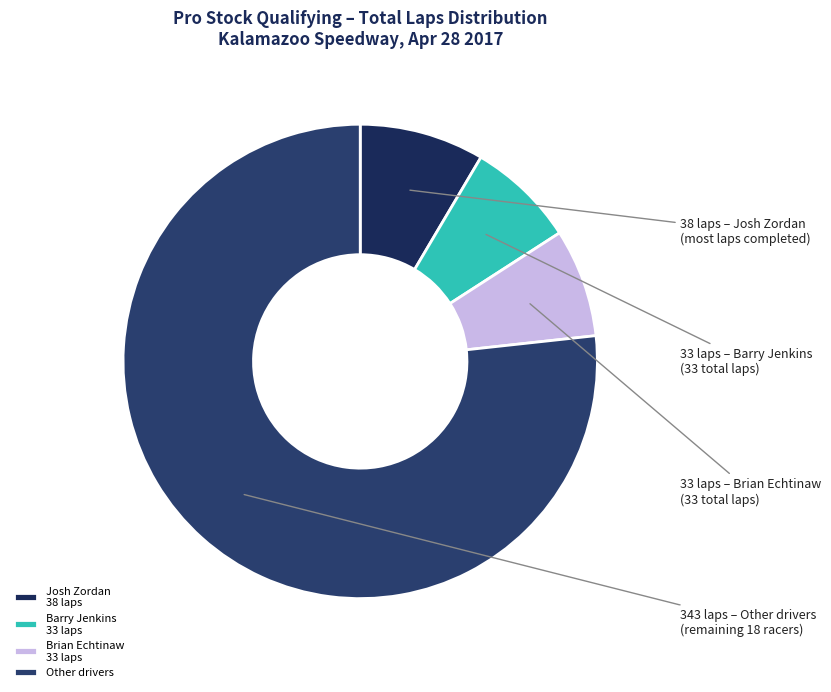

How many slices are in this pie chart?

4